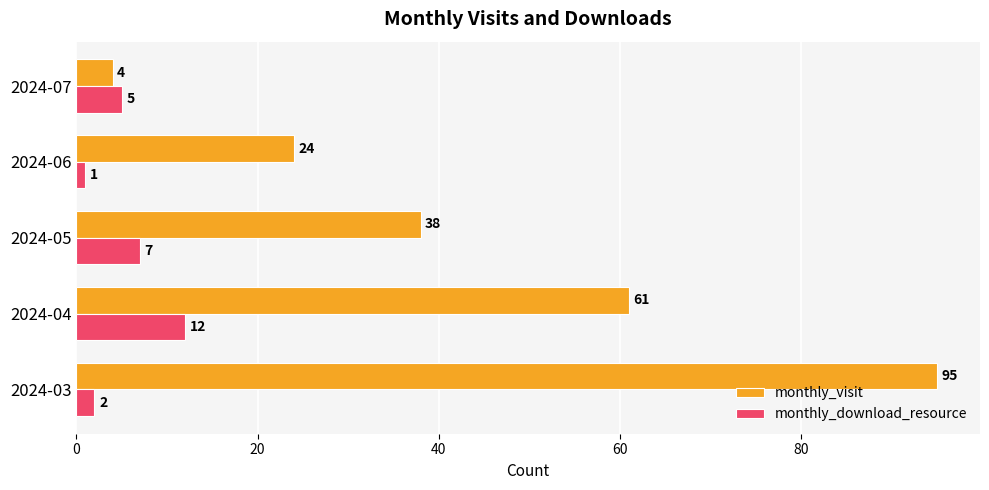

Is it true that monthly_visit equals 61 at 2024-04?

True